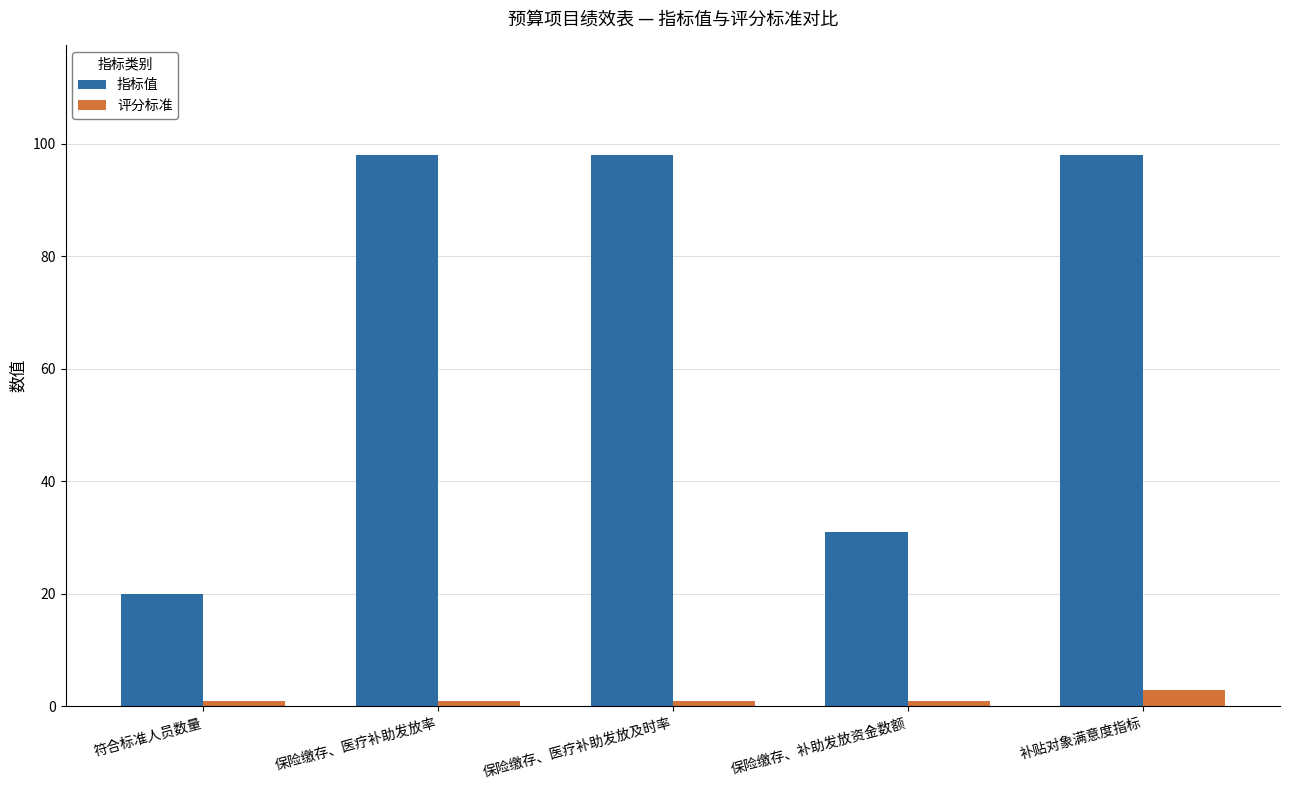

What is the value of the 评分标准 bar at the 1st from the left?

1